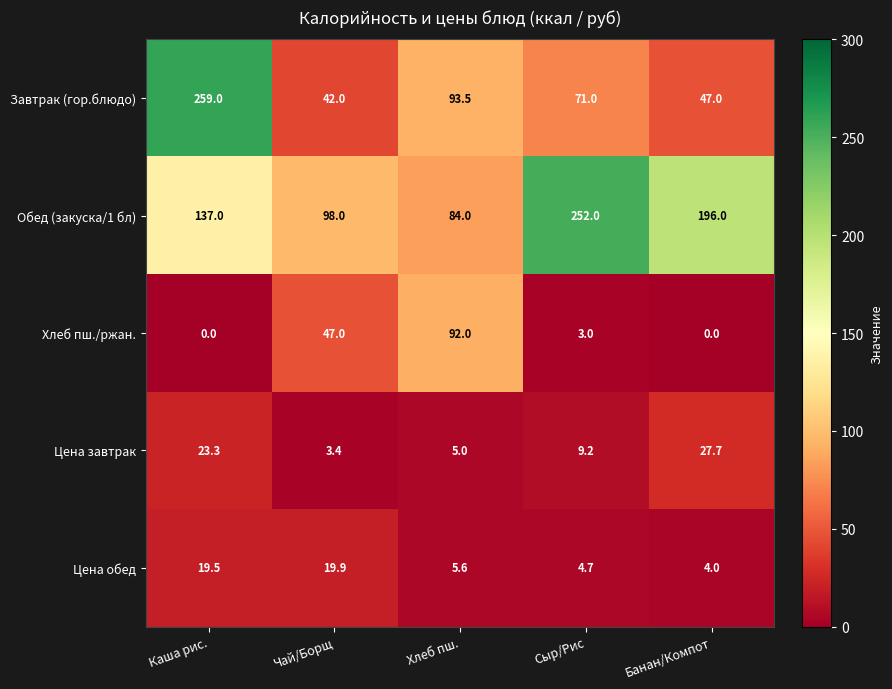

Reading right to left, what are all the values shown in this chart?

Завтрак (гор.блюдо): 47.0	71.0	93.5	42.0	259.0
Обед (закуска/1 бл): 196.0	252.0	84.0	98.0	137.0
Хлеб пш./ржан.: 0.0	3.0	92.0	47.0	0.0
Цена завтрак: 27.7	9.2	5.0	3.4	23.3
Цена обед: 4.0	4.7	5.6	19.9	19.5